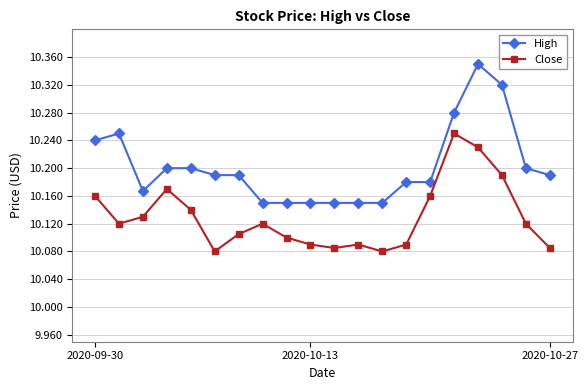

What is the sum of all Close values?

202.6